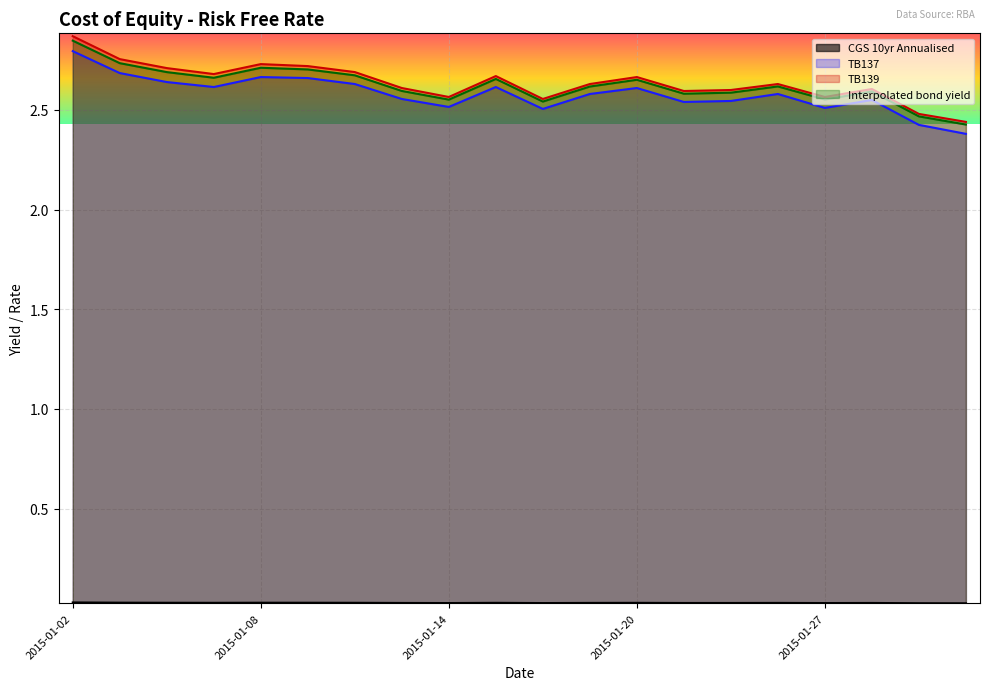

Which series has the largest total across all categories?

TB139